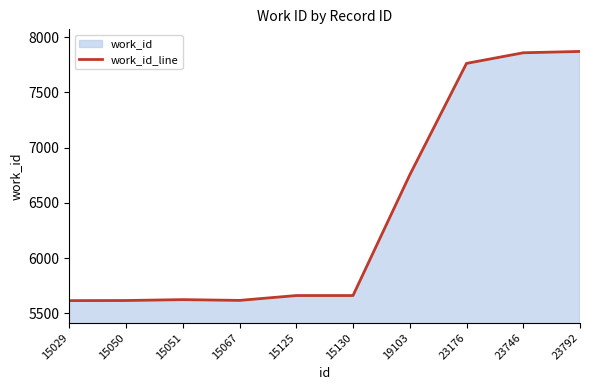

How many interior local valleys (lower than both neighbors) does the data have?

1